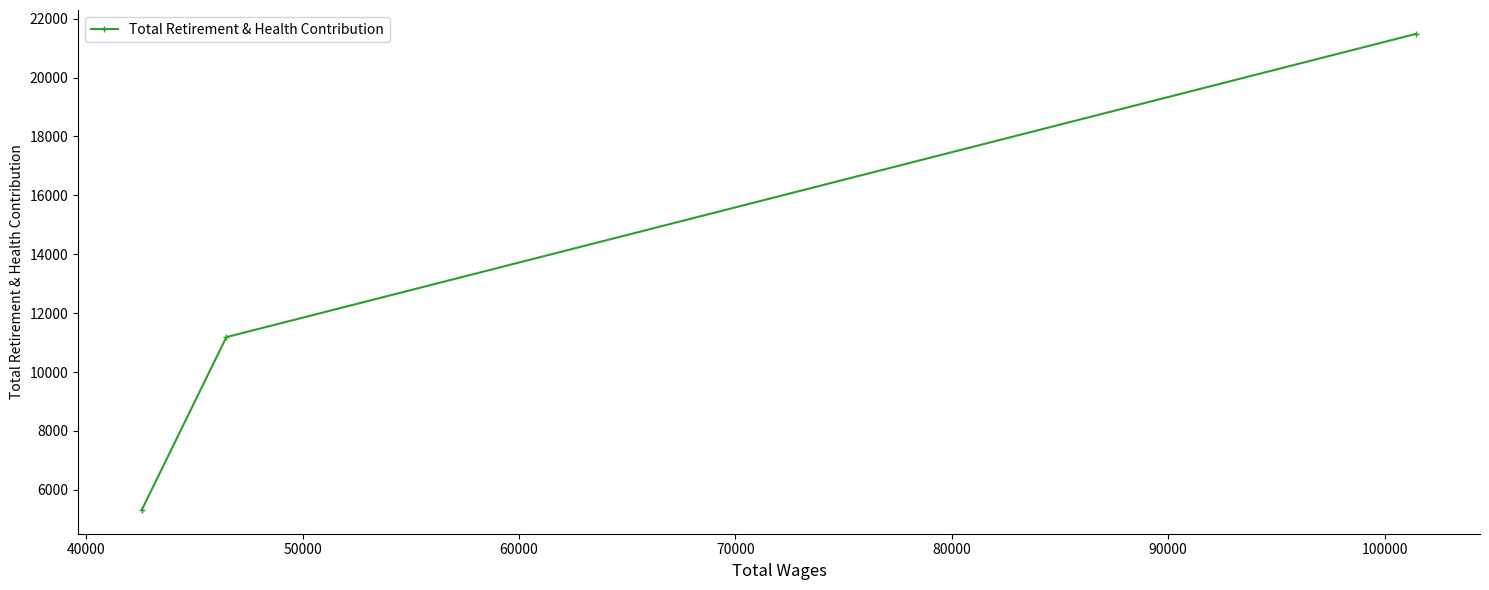

Reading right to left, list all the values displayed in this chart.

21488	11185	5316